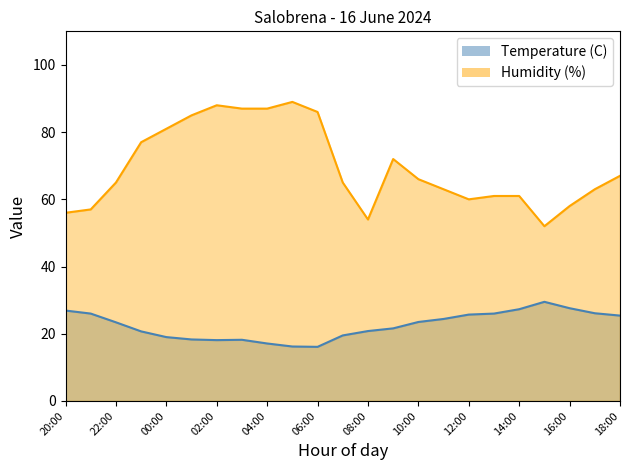

Reading left to right, transcribe all the data shown in this chart.

Temperature (C): 20:00=26.9	21:00=26.0	22:00=23.4	23:00=20.7	00:00=19.0	01:00=18.3	02:00=18.1	03:00=18.2	04:00=17.1	05:00=16.2	06:00=16.1	07:00=19.5	08:00=20.8	09:00=21.6	10:00=23.5	11:00=24.4	12:00=25.7	13:00=26.0	14:00=27.3	15:00=29.5	16:00=27.6	17:00=26.1	18:00=25.4
Humidity (%): 20:00=56.0	21:00=57.0	22:00=65.0	23:00=77.0	00:00=81.0	01:00=85.0	02:00=88.0	03:00=87.0	04:00=87.0	05:00=89.0	06:00=86.0	07:00=65.0	08:00=54.0	09:00=72.0	10:00=66.0	11:00=63.0	12:00=60.0	13:00=61.0	14:00=61.0	15:00=52.0	16:00=58.0	17:00=63.0	18:00=67.0